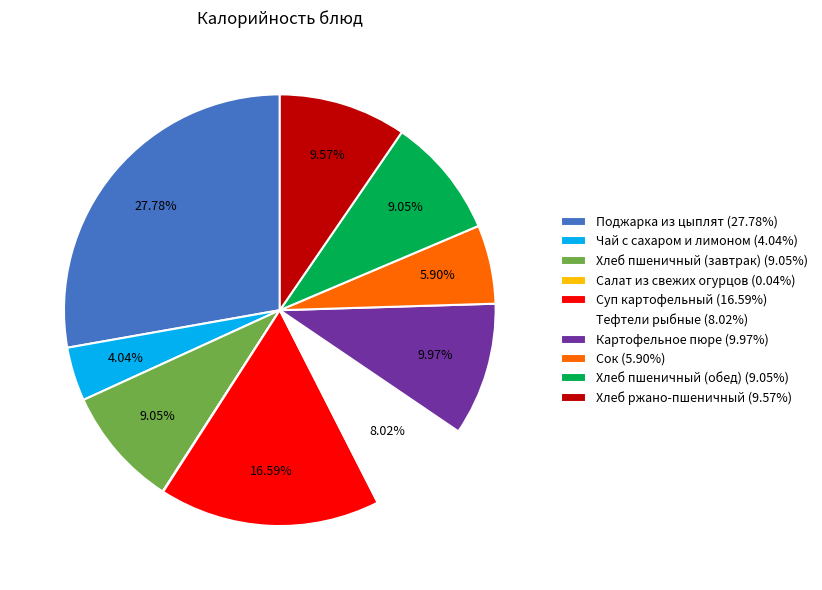

Does Тефтели рыбные (8.02%) represent more than half of the total?

No